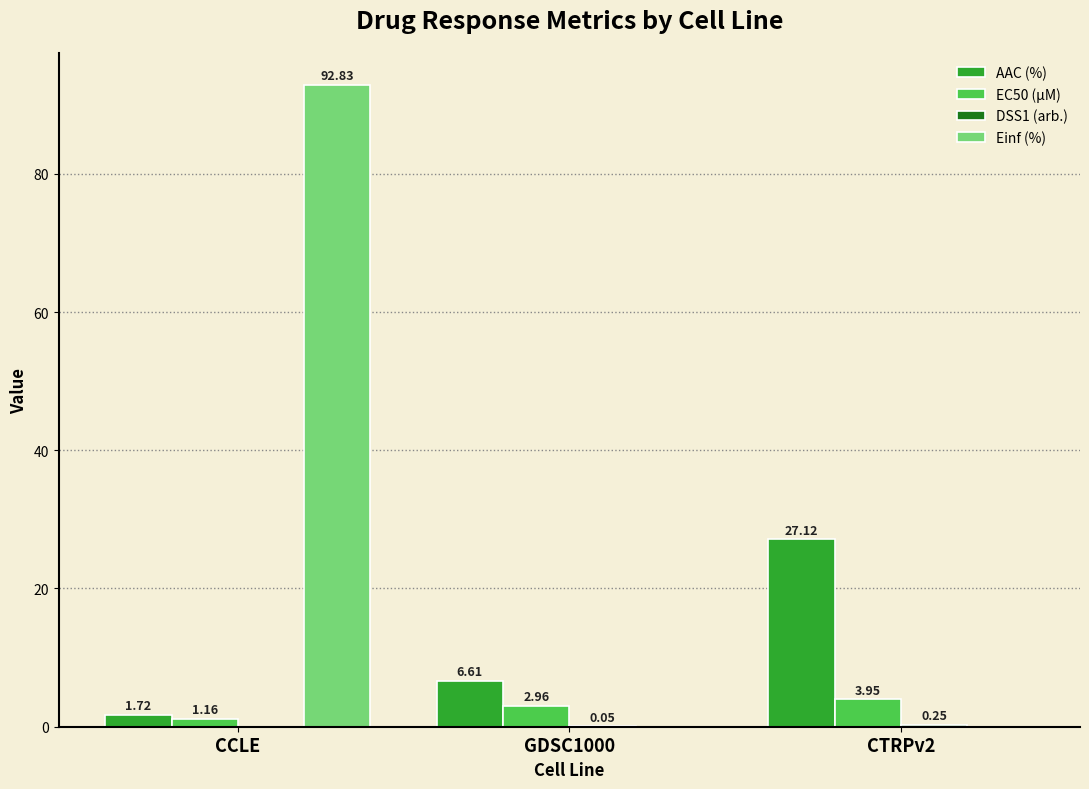

What is the sum of the Einf (%) values at CTRPv2 and CCLE?

92.8